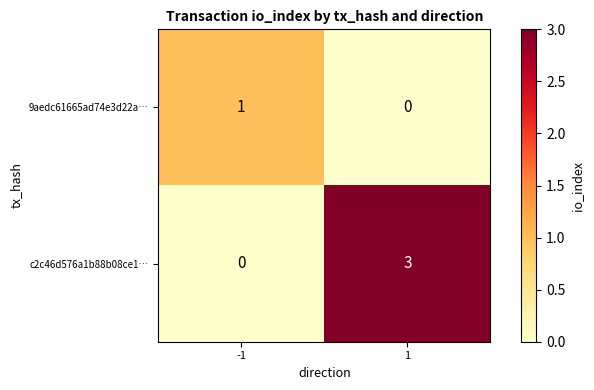

Which series has the largest total across all categories?

c2c46d576a1b88b08ce1…